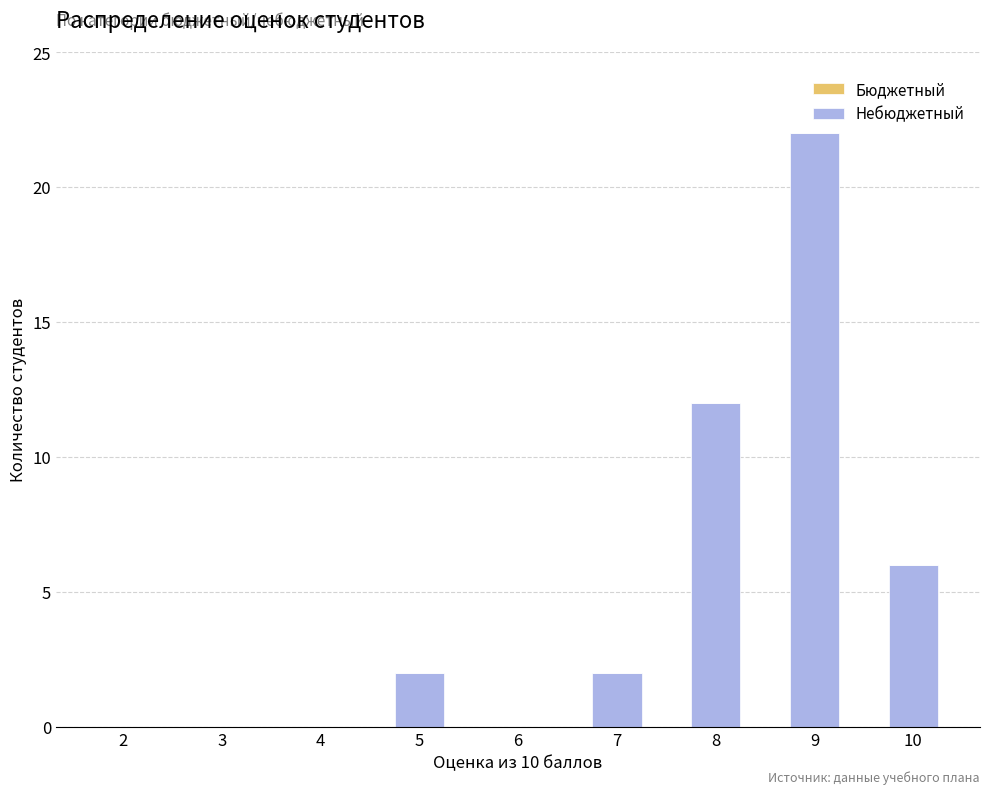

Count the number of data series in this chart.

1